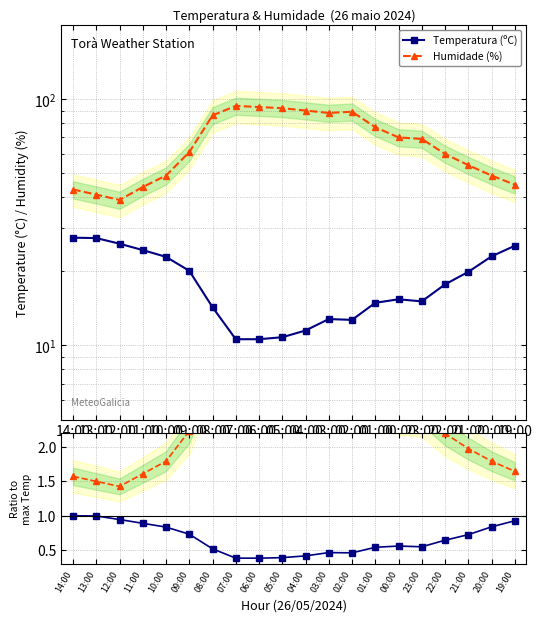

Rank the categories by Temperatura (ºC) value from highest to lowest.

14:00, 13:00, 12:00, 19:00, 11:00, 20:00, 10:00, 09:00, 21:00, 22:00, 00:00, 23:00, 01:00, 08:00, 03:00, 02:00, 04:00, 05:00, 07:00, 06:00